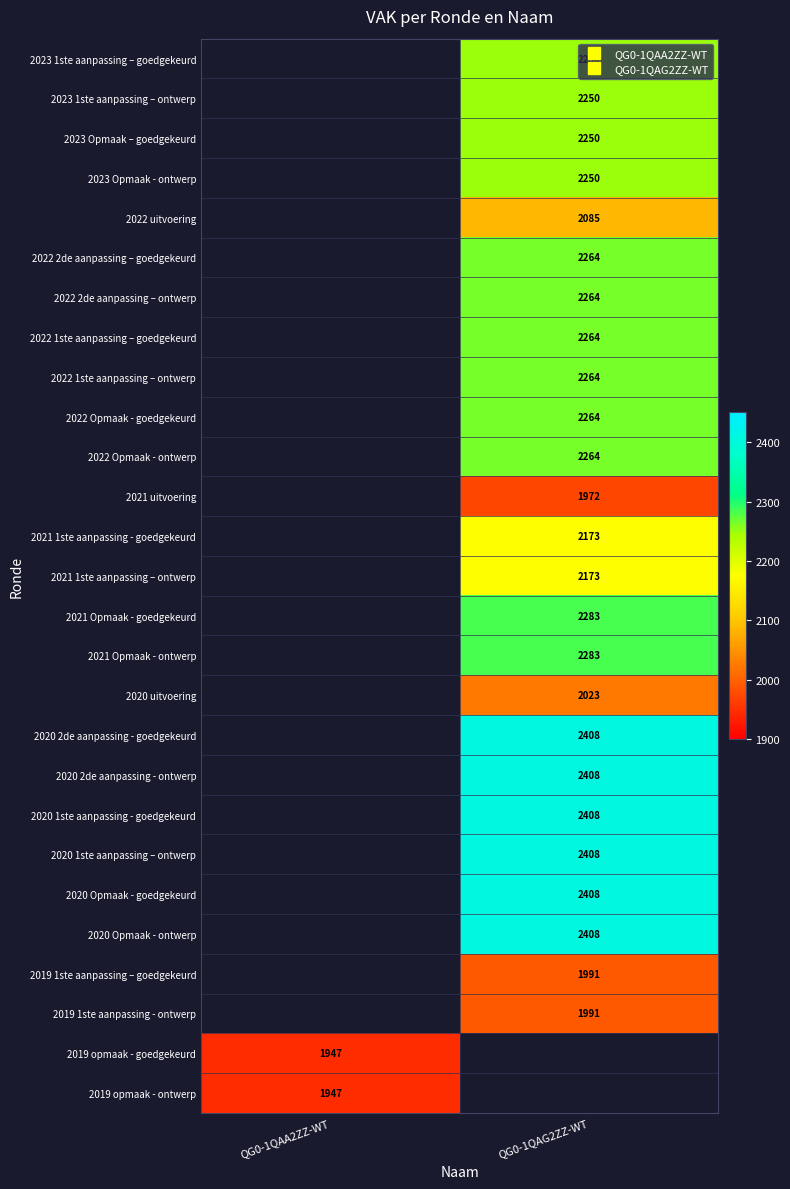

Is it true that 2020 2de aanpassing - goedgekeurd equals 898.4 at QG0-1QAG2ZZ-WT?

False